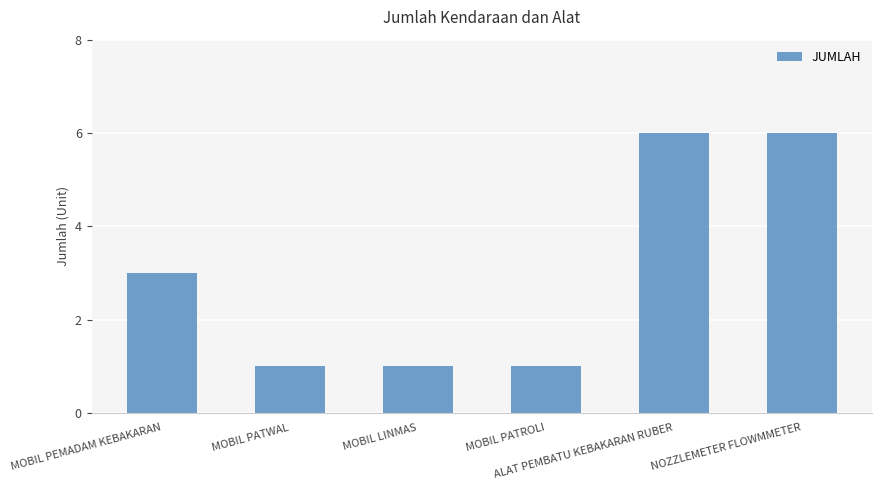

What is the value of the 5th bar from the left?

6